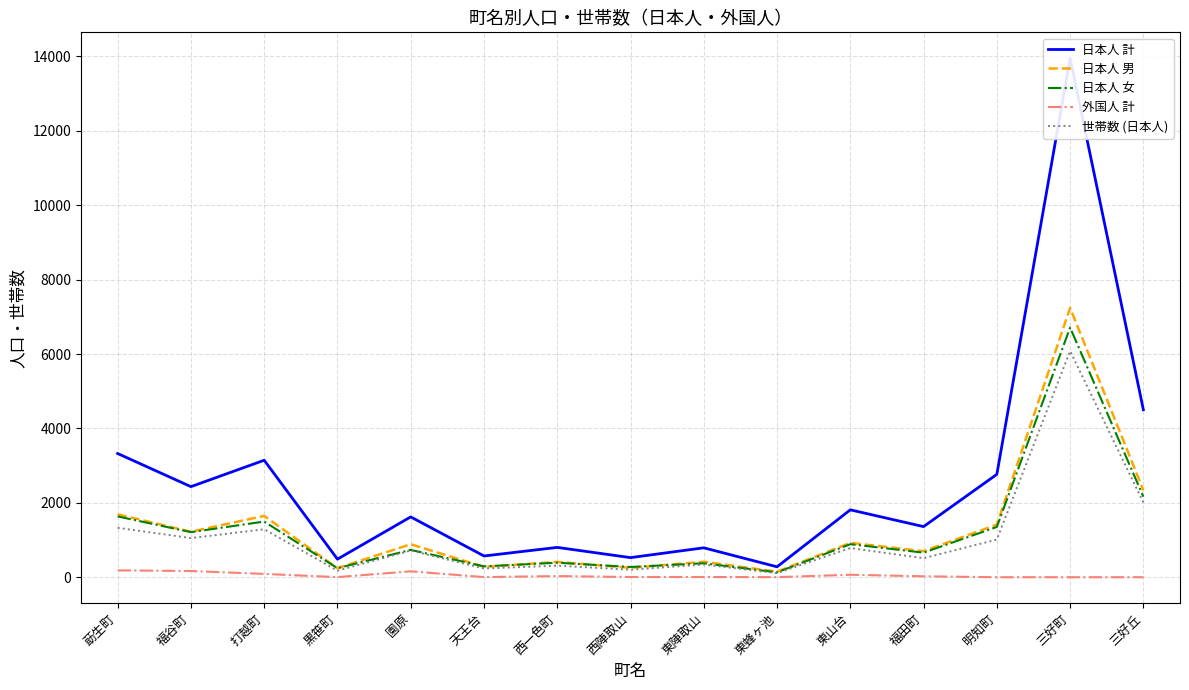

How many data points does each series have?

15